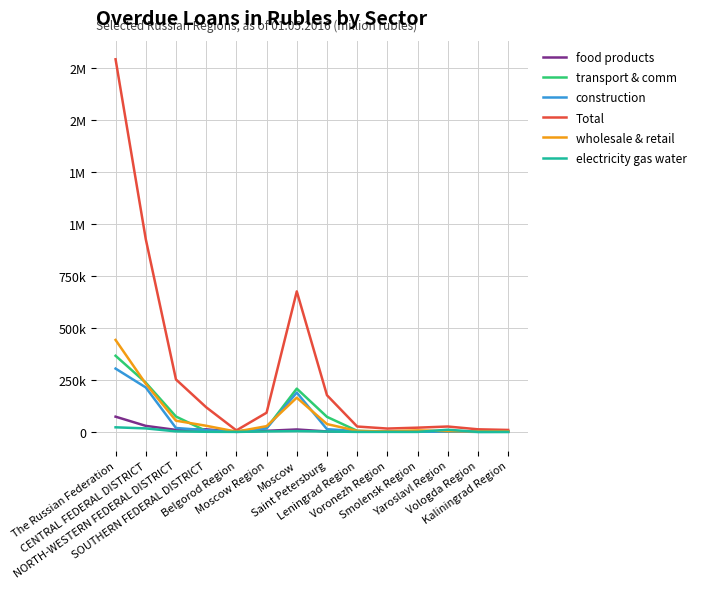

What are all the series names shown in the legend?

food products, transport & comm, construction, Total, wholesale & retail, electricity gas water